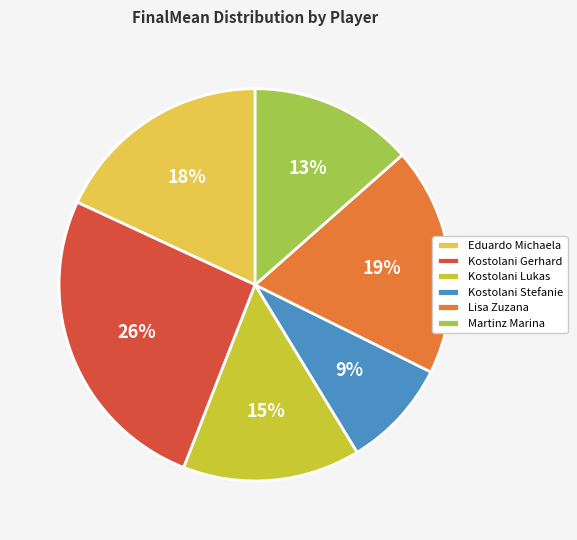

How many segments does this pie chart have?

6